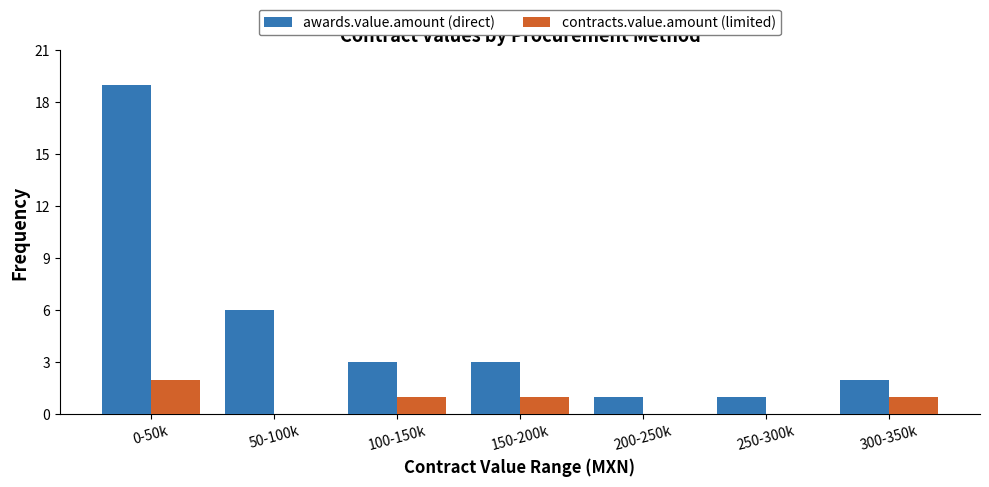

What is the sum of the awards.value.amount (direct) values at 150-200k and 200-250k?

4